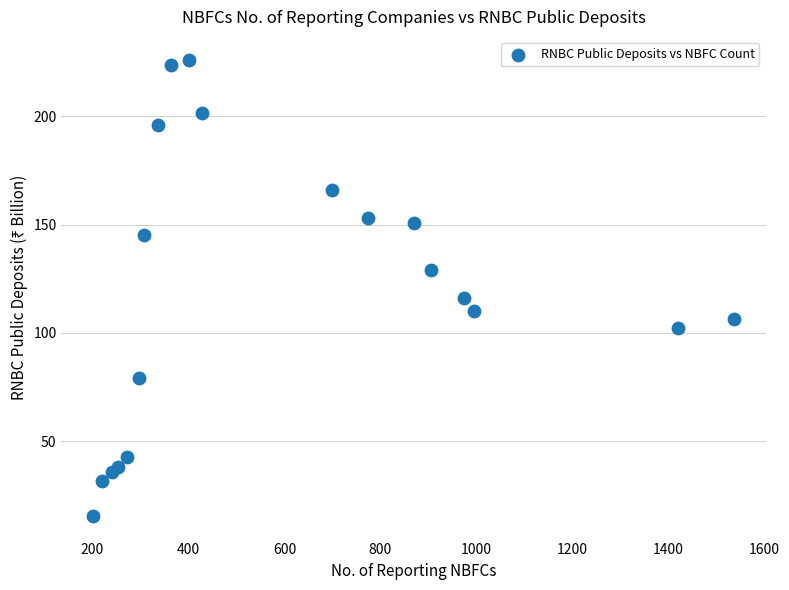

What is the range of X values (max minus min)?

1334.0